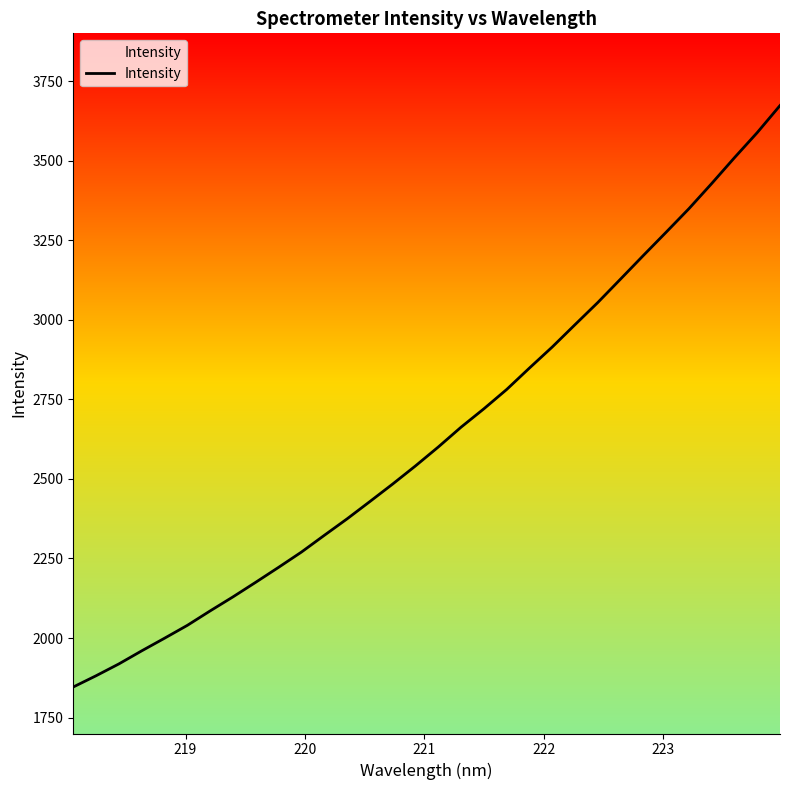

What is the greatest value displayed?

3673.1